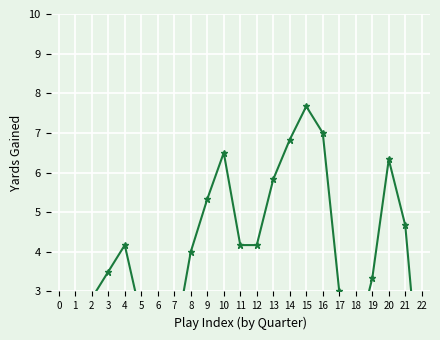

Where does the data first go above 4?

4